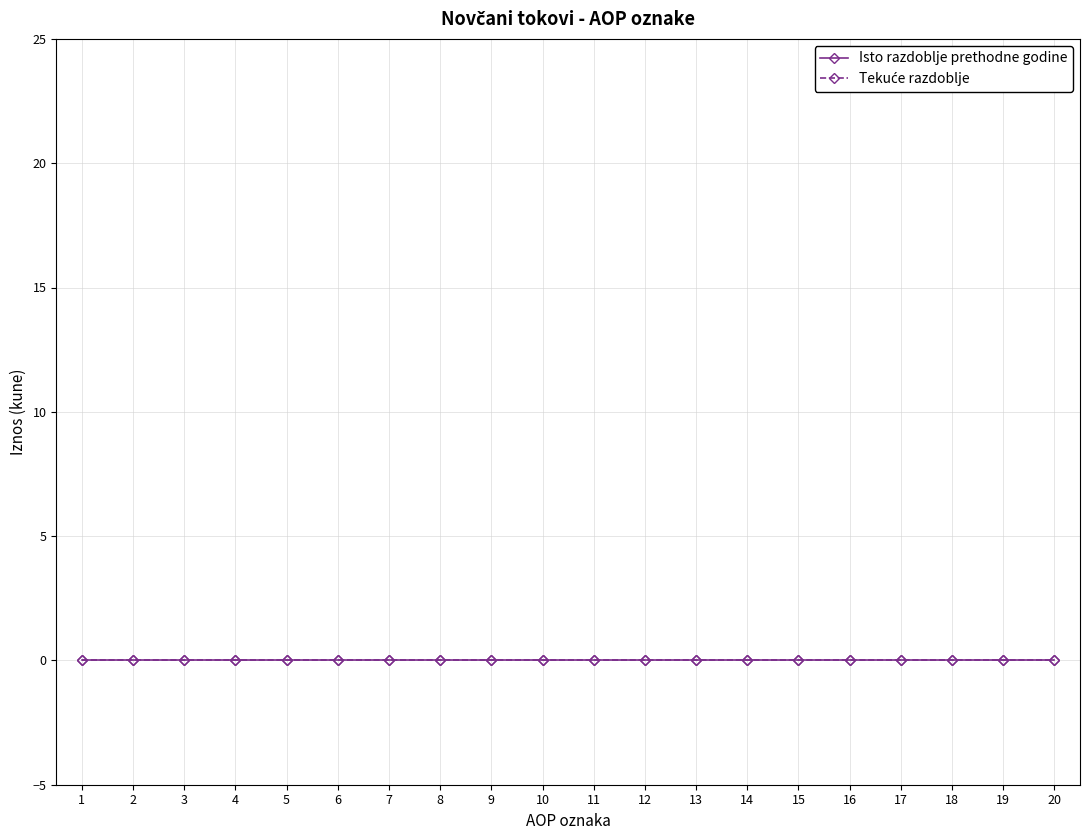

At 4, list the series in order from smallest to largest.

Isto razdoblje prethodne godine, Tekuće razdoblje